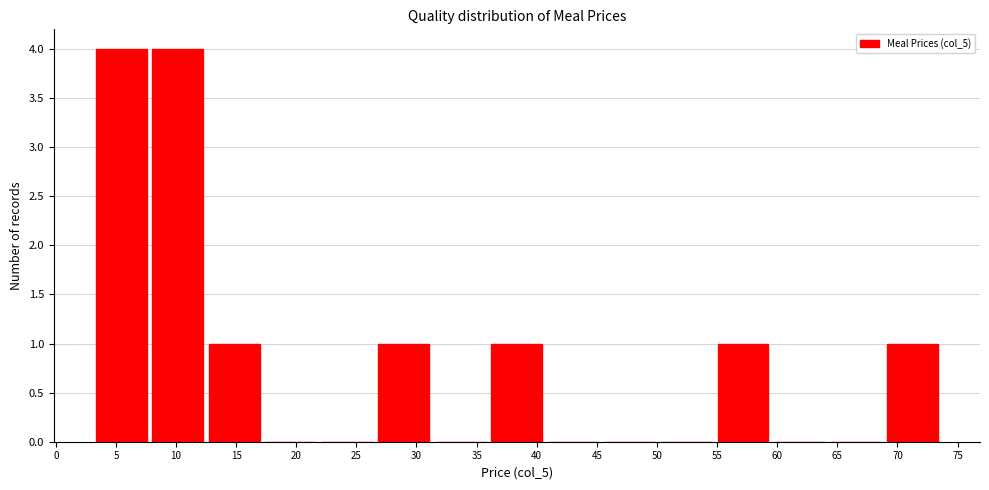

What is the height of the bar covering 12.5 to 17.2 on the x-axis? Neither the bar edges nor the heights are printed on the chart, so give them approximately, as read against the axes.

1